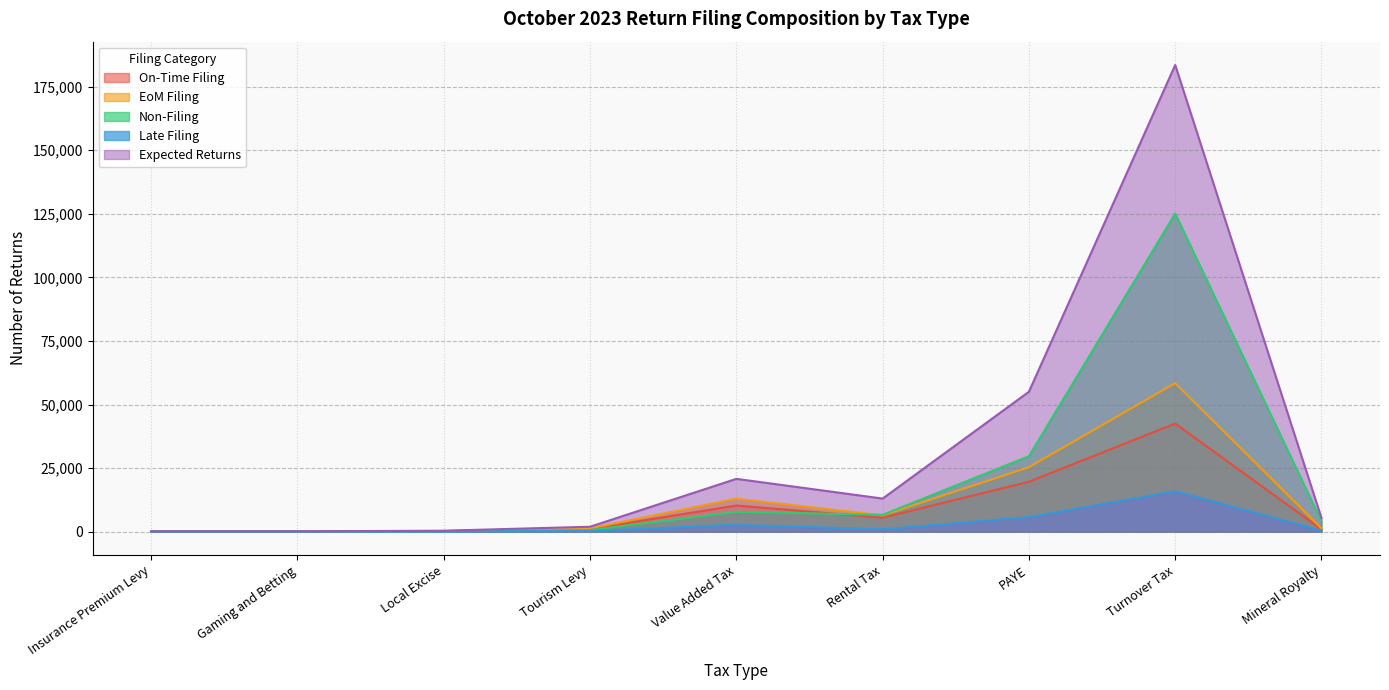

Read the EoM Filing value at Mineral Royalty, to the nearest 100.

1300